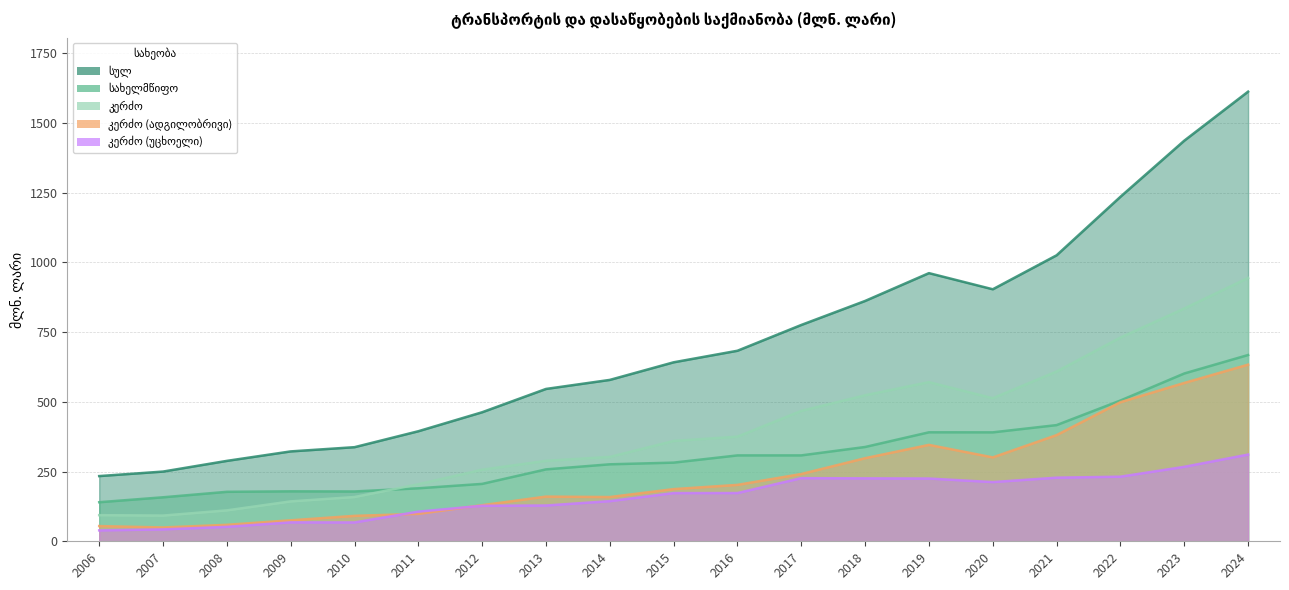

True or false: კერძო (უცხოელი) has a value of 51.8 at 2008.

True